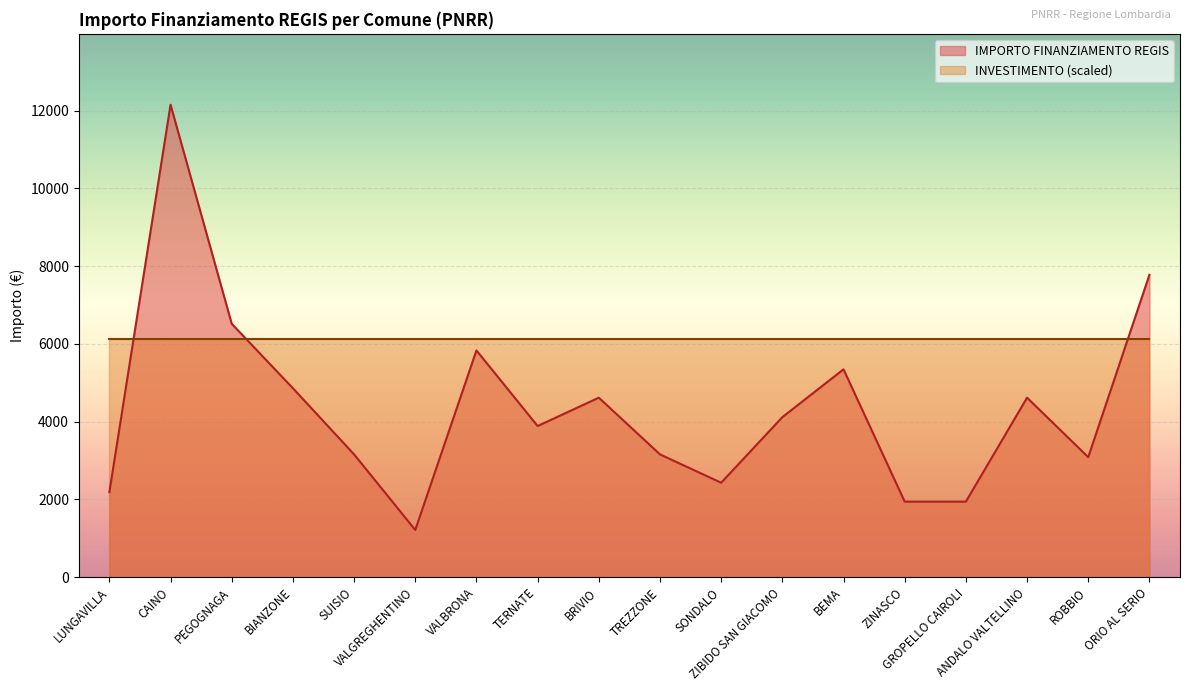

What is the sum of all values?

78844